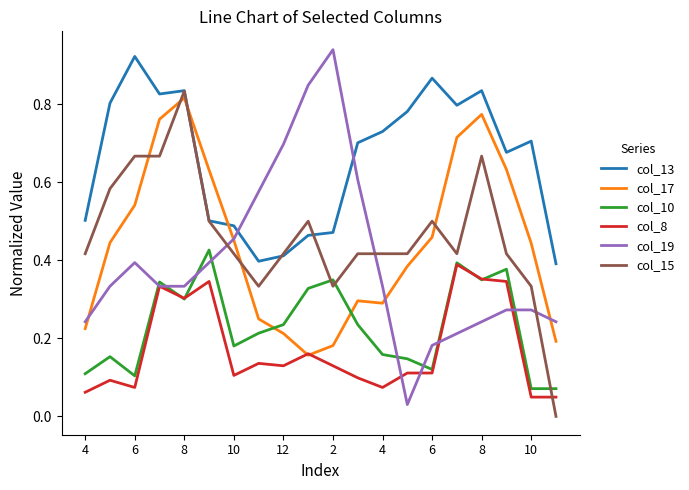

How many intersections are there between col_15 and col_10?

3